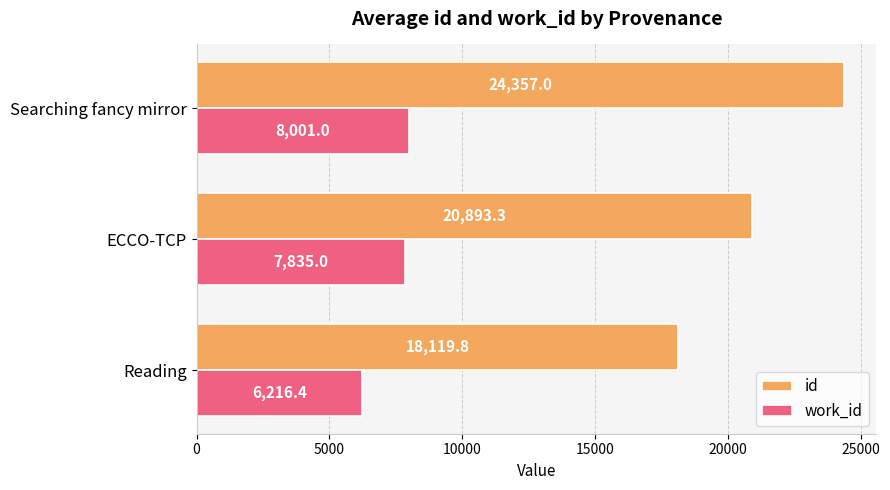

What is the spread (max minus min) of values at ECCO-TCP?

13058.3